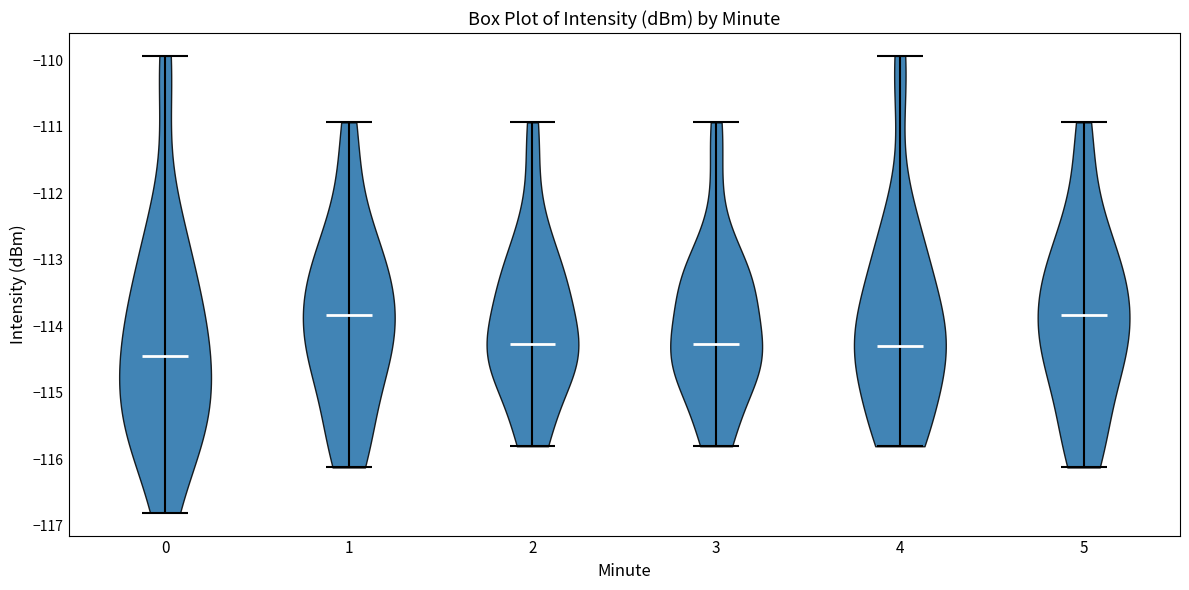

Reading left to right, read every violin against the y-axis: where its median line is, and the lowest and highest points it reaches. The values are not printed on the chart, so give them approximately, as read against the axis.

0: median line -114.5, lowest point -116.8, highest point -109.9
1: median line -113.8, lowest point -116.1, highest point -110.9
2: median line -114.3, lowest point -115.8, highest point -110.9
3: median line -114.3, lowest point -115.8, highest point -110.9
4: median line -114.3, lowest point -115.8, highest point -109.9
5: median line -113.8, lowest point -116.1, highest point -110.9